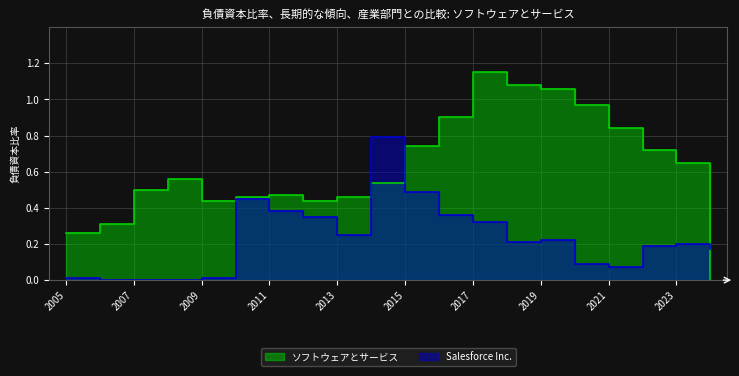

Reading left to right, transcribe all the data shown in this chart.

ソフトウェアとサービス: 0.3	0.3	0.5	0.6	0.4	0.5	0.5	0.4	0.5	0.5	0.7	0.9	1.1	1.1	1.1	1.0	0.8	0.7	0.7	0.0
Salesforce Inc.: 0.0	0.0	0.0	0.0	0.0	0.5	0.4	0.3	0.2	0.8	0.5	0.4	0.3	0.2	0.2	0.1	0.1	0.2	0.2	0.2